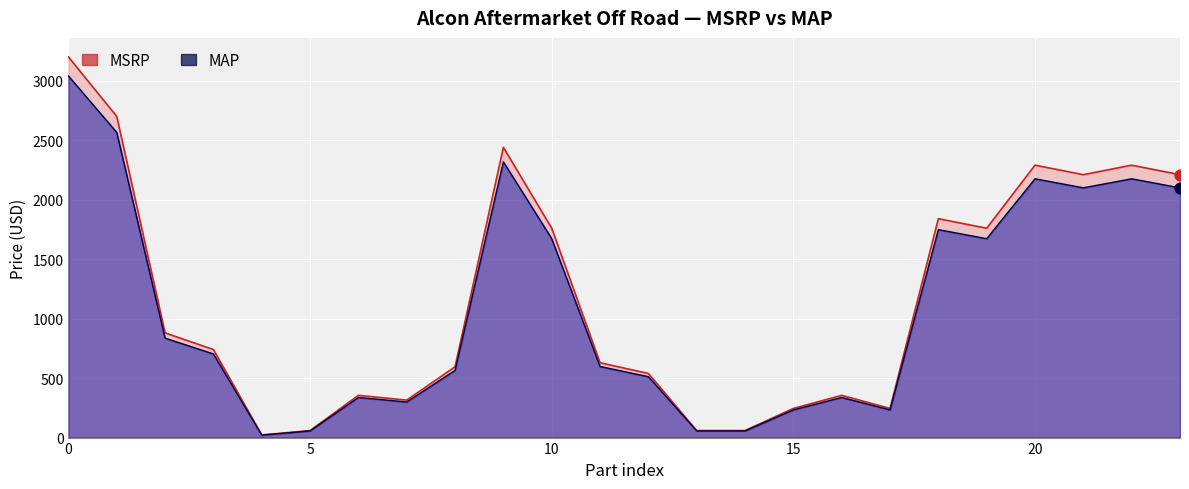

What is the total value across all series at DKR3430X987C?

1443.0